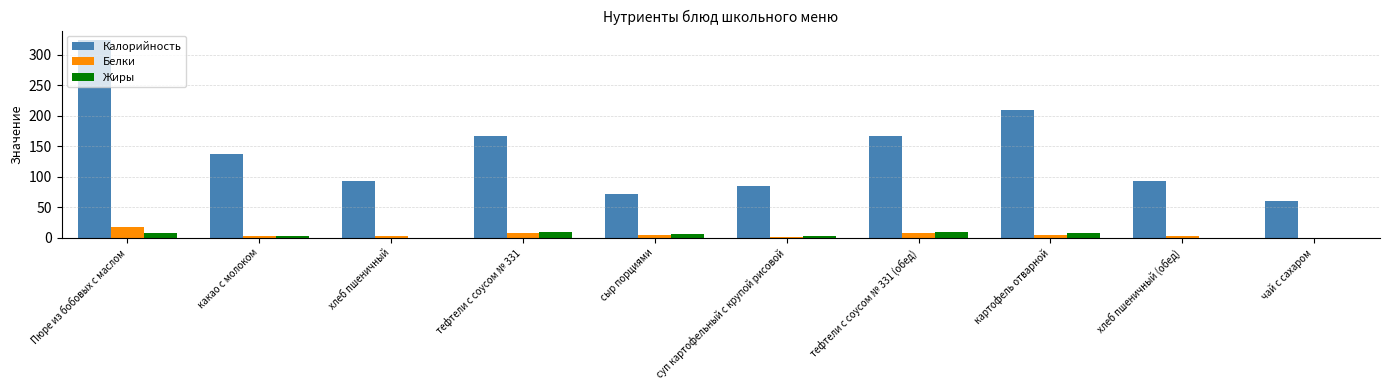

The value of Калорийность at суп картофельный с крупой рисовой is 123.9. True or false?

False